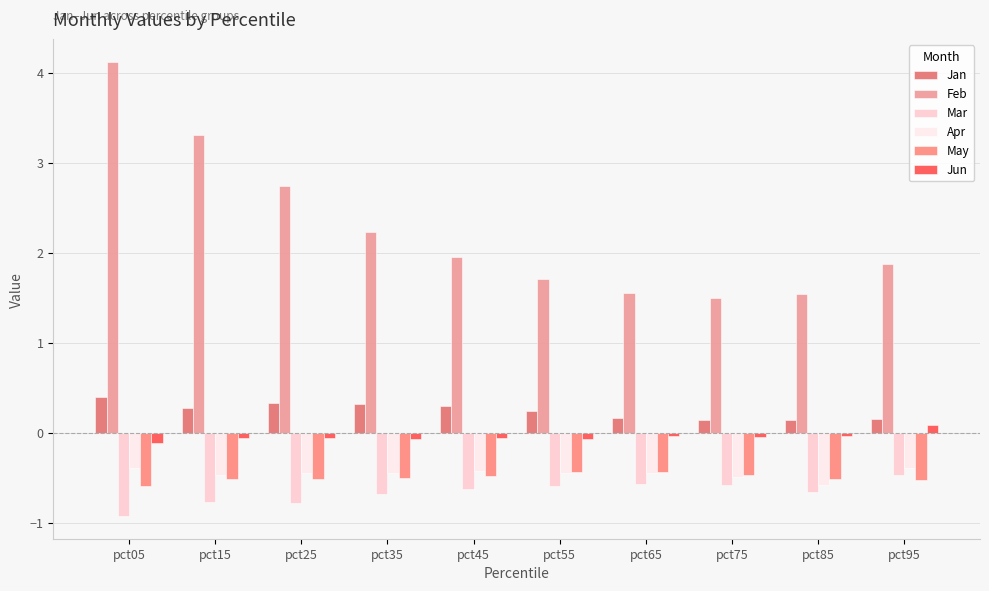

What is the greatest value displayed?

4.1